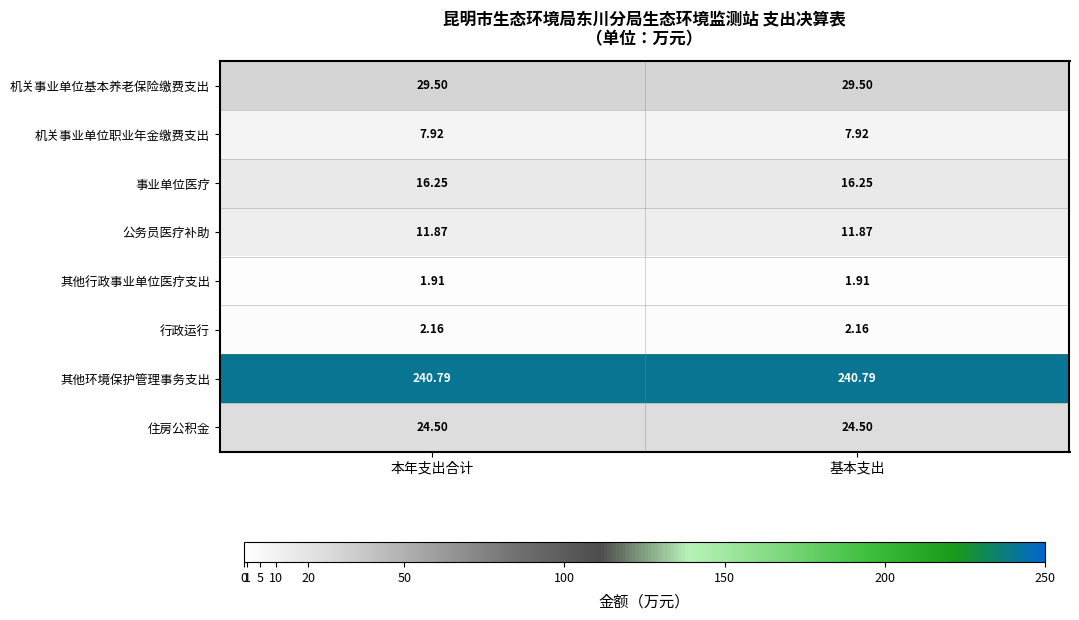

List the series in order of their peak value, highest first.

其他环境保护管理事务支出, 机关事业单位基本养老保险缴费支出, 住房公积金, 事业单位医疗, 公务员医疗补助, 机关事业单位职业年金缴费支出, 行政运行, 其他行政事业单位医疗支出